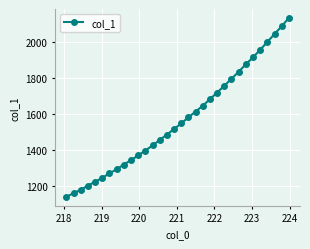

What is the minimum value shown in the chart?

1141.1